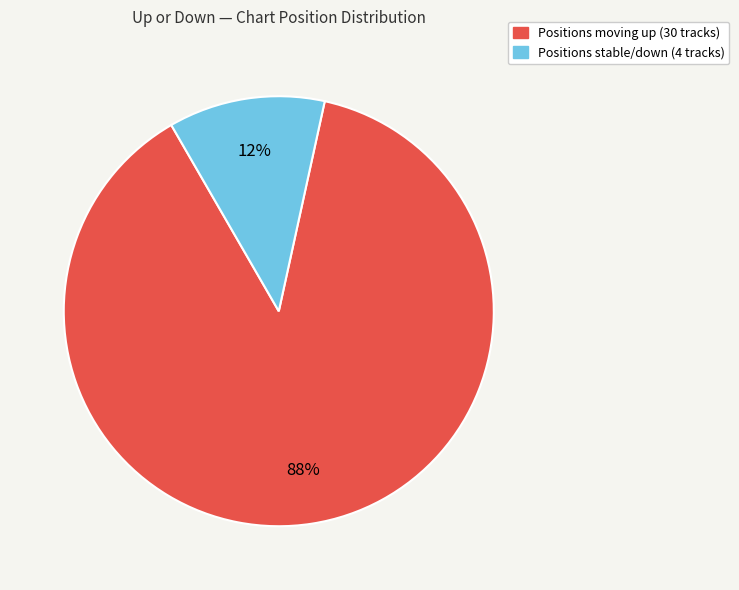

To the nearest percent, what is the average slice percentage?

50%